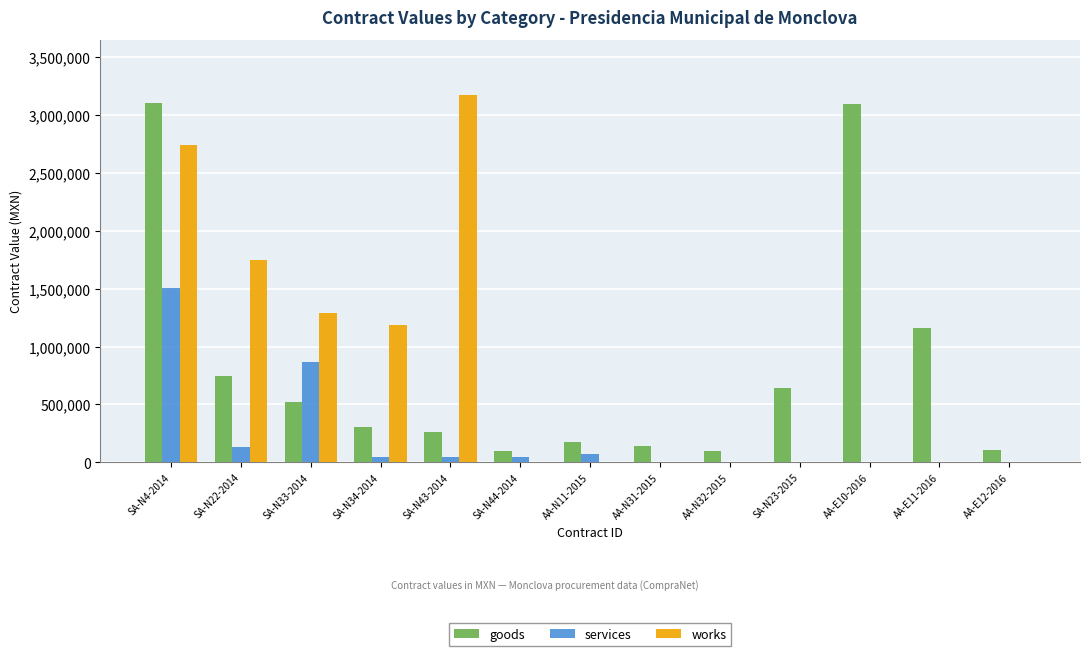

Between SA-N23-2015 and AA-E11-2016, which series saw the biggest shift?

goods